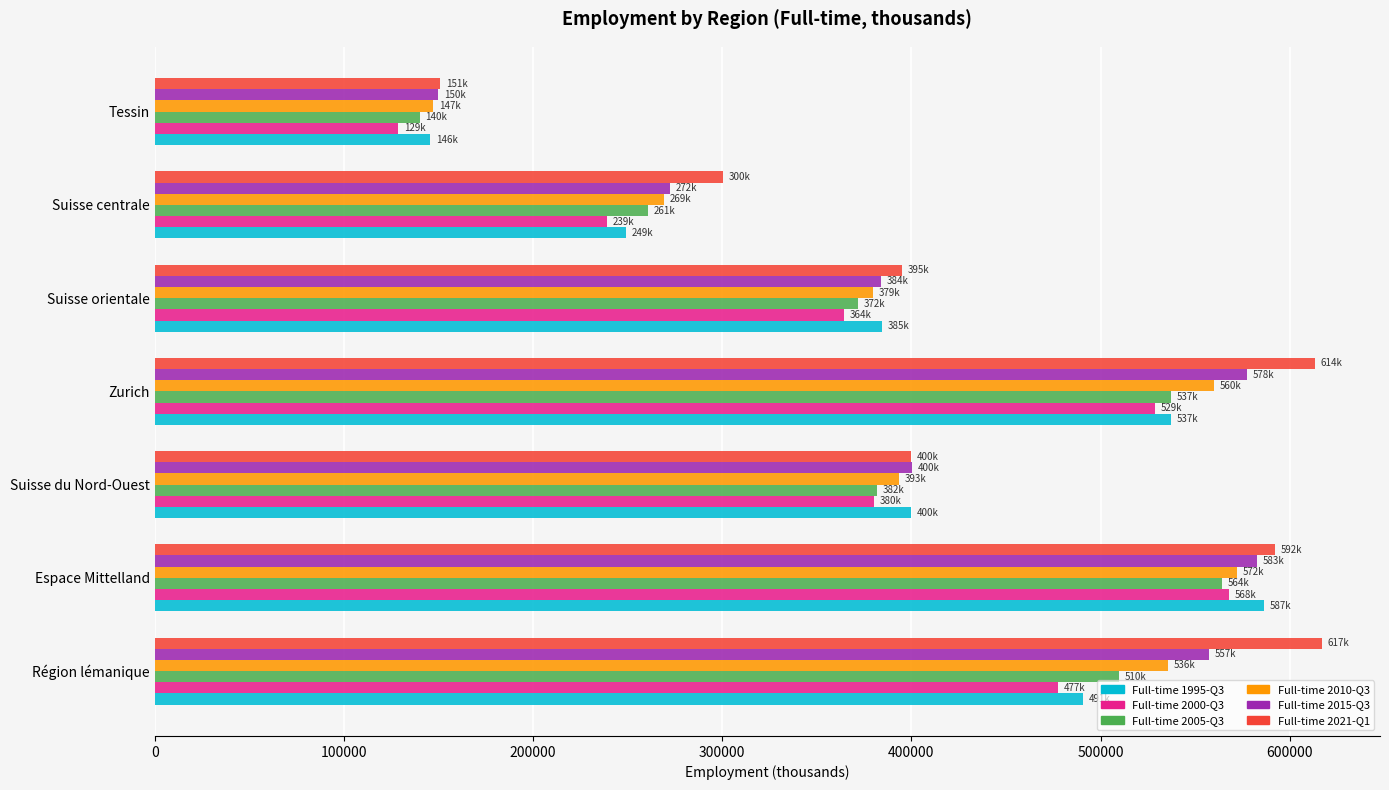

The Full-time 2015-Q3 series shows 592551.5 at Suisse du Nord-Ouest. True or false?

False